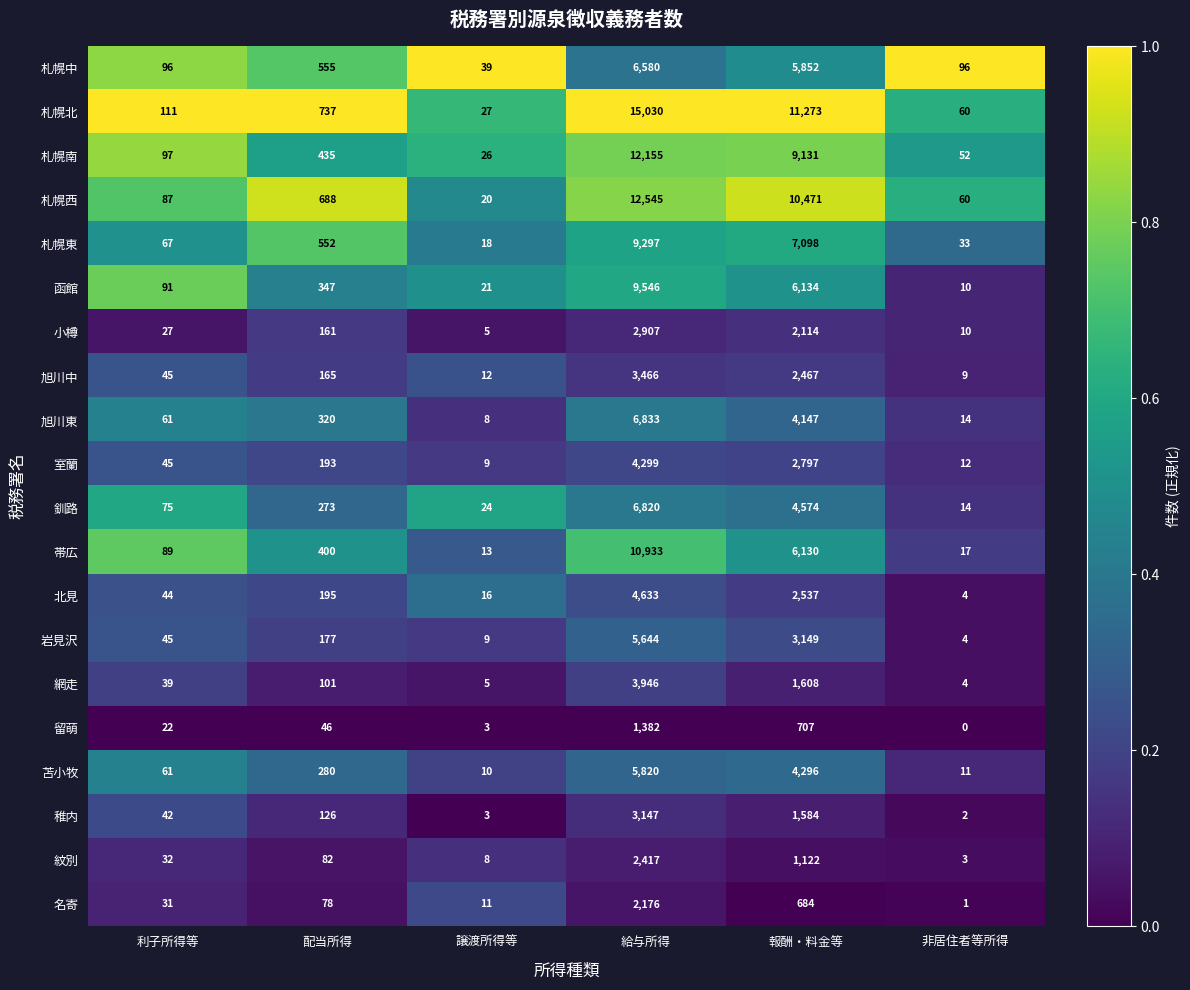

Rank the categories by 留萌 value from lowest to highest.

非居住者等所得, 譲渡所得等, 利子所得等, 配当所得, 報酬・料金等, 給与所得